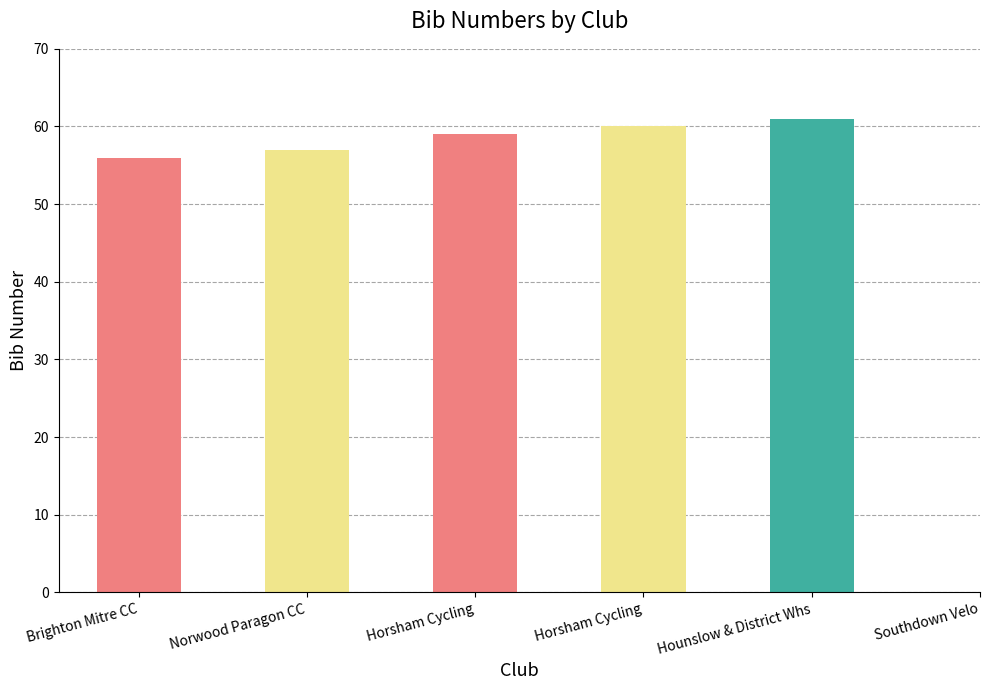

What is the difference between the second highest and second lowest values?

3